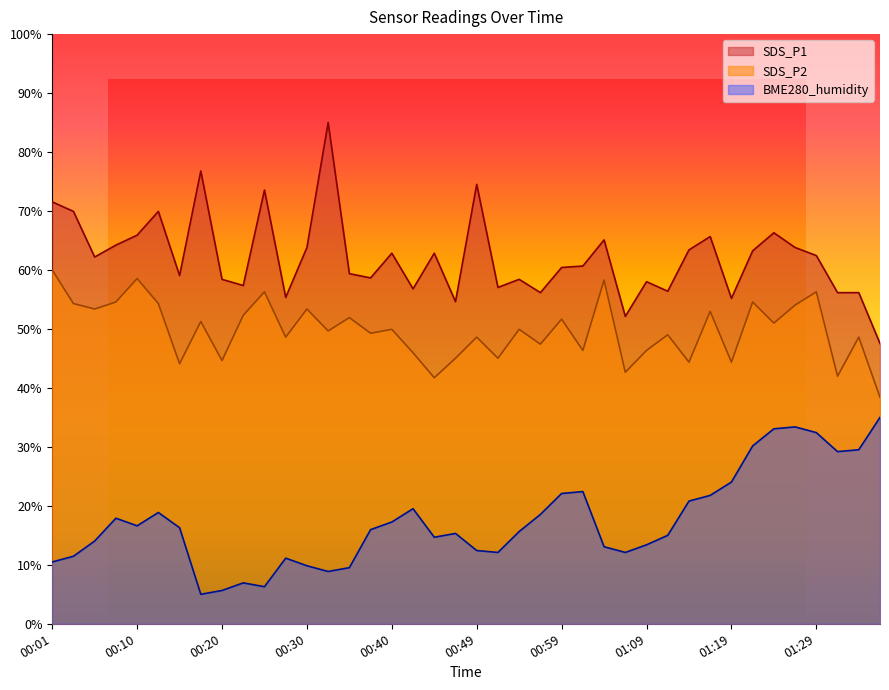

What is the sum of all SDS_P2 values?

1991.1